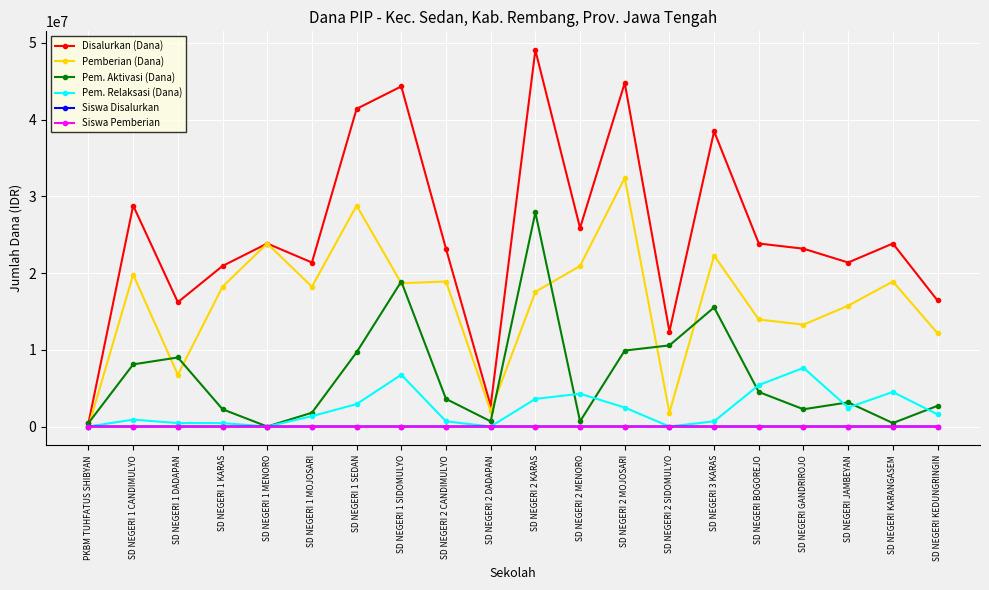

True or false: Disalurkan (Dana) has more than 0 points higher than both neighbors.

True